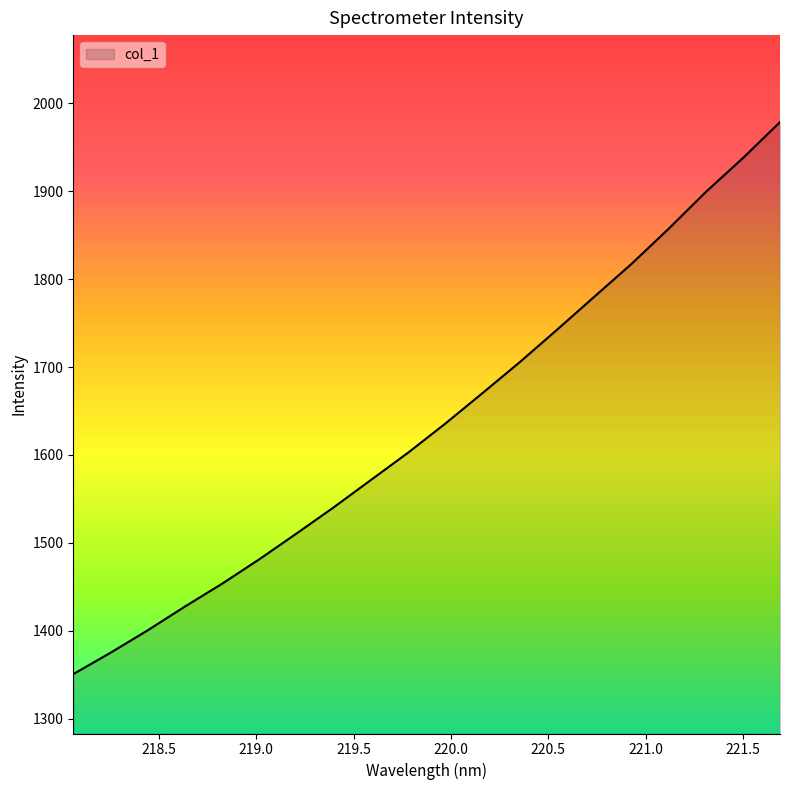

What is the smallest value displayed?

1350.8